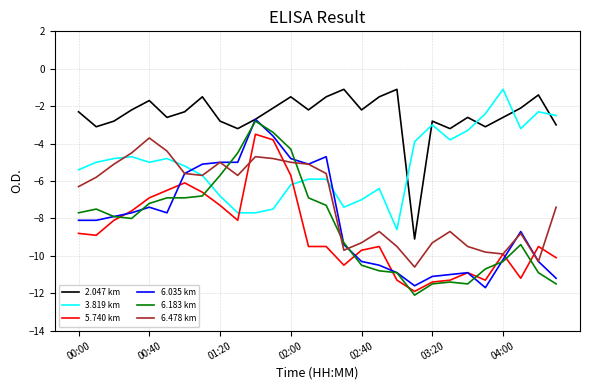

How many intersections are there between 3.819 km and 5.740 km?

2